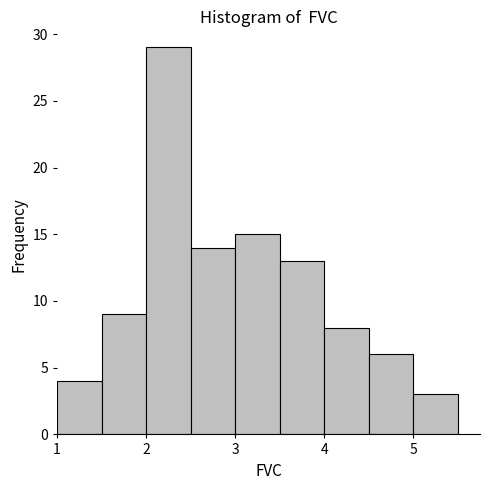

Reading left to right, list every bar in this chart as the range it spans on the x-axis followed by its height. The values are not printed on the chart, so give them approximately, as read against the axis.

1.0 to 1.5: 4
1.5 to 2.0: 9
2.0 to 2.5: 29
2.5 to 3.0: 14
3.0 to 3.5: 15
3.5 to 4.0: 13
4.0 to 4.5: 8
4.5 to 5.0: 6
5.0 to 5.5: 3